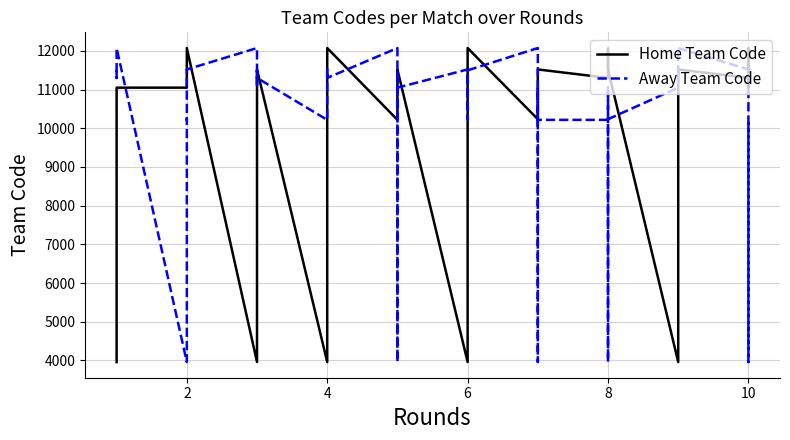

Rank the series at 6 from lowest to highest value.

Home Team Code, Away Team Code